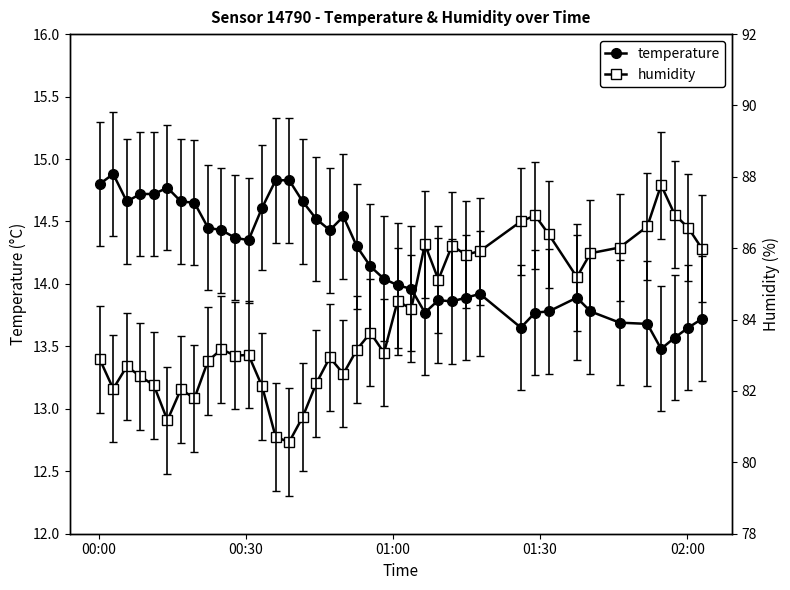

What is the smallest value displayed?

13.5